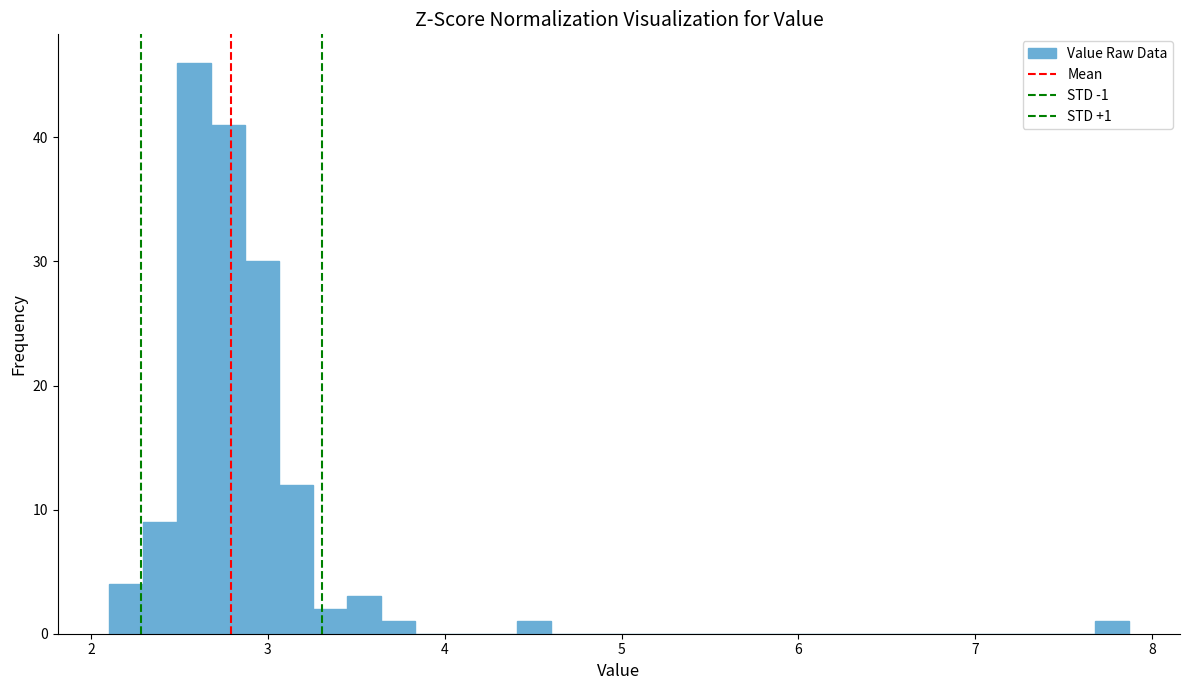

Around what value on the x-axis is the tallest bar? Give the approximate position of its centre, as read against the axis.

2.6